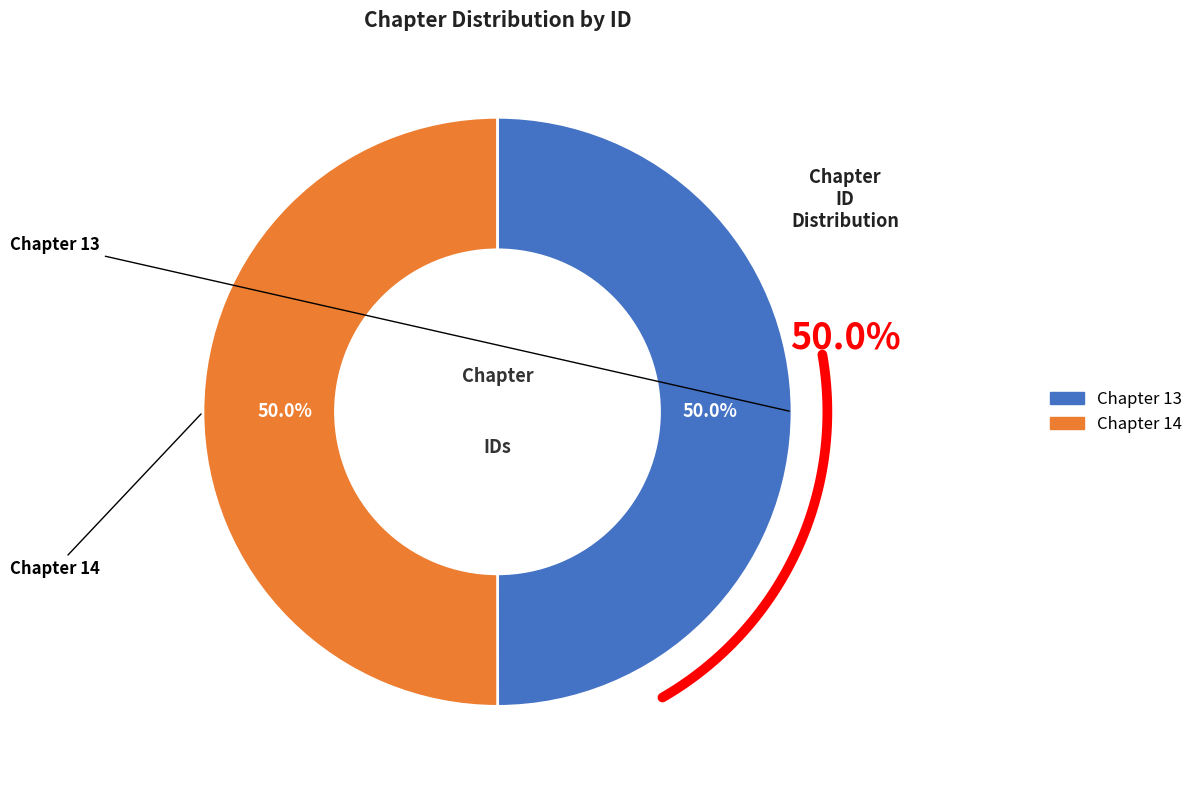

Which slice is the smallest?

Chapter 13